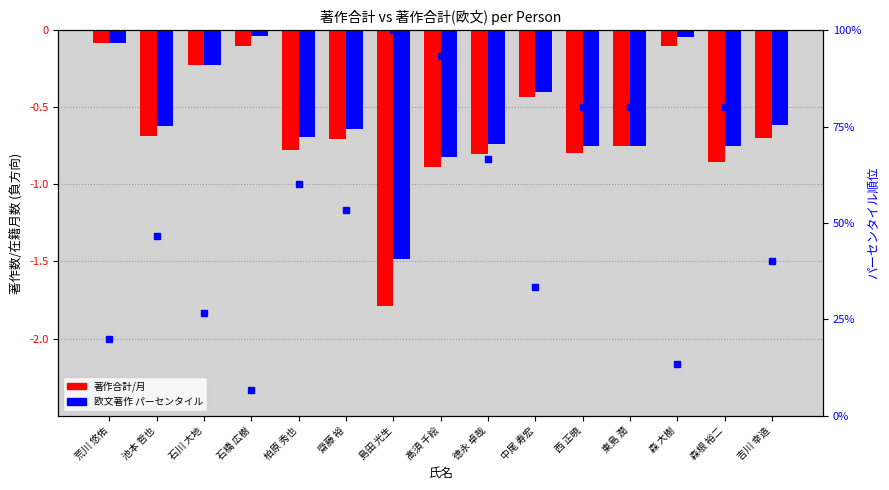

What is the label of the 13th bar from the left?

森 大樹